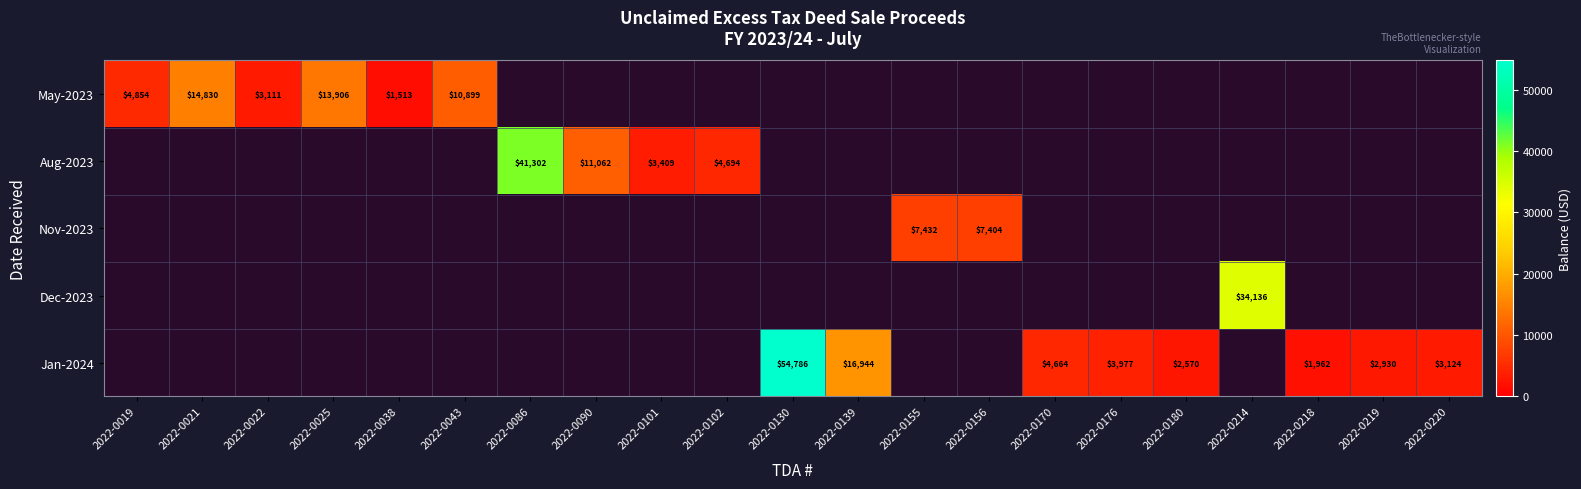

Count the number of categories in the chart.

21